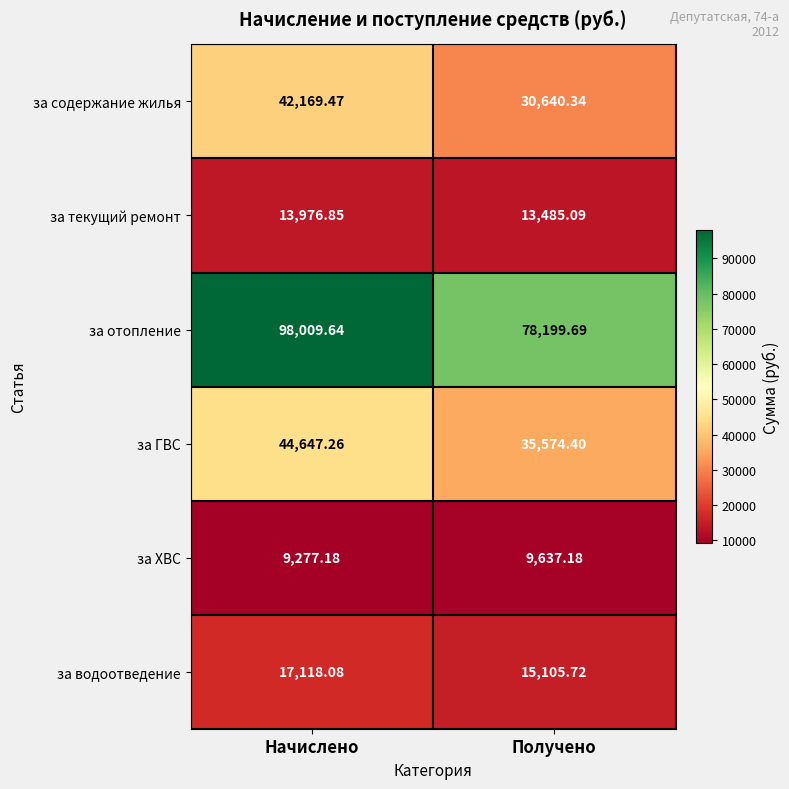

Between Начислено and Получено, which series saw the biggest shift?

за отопление